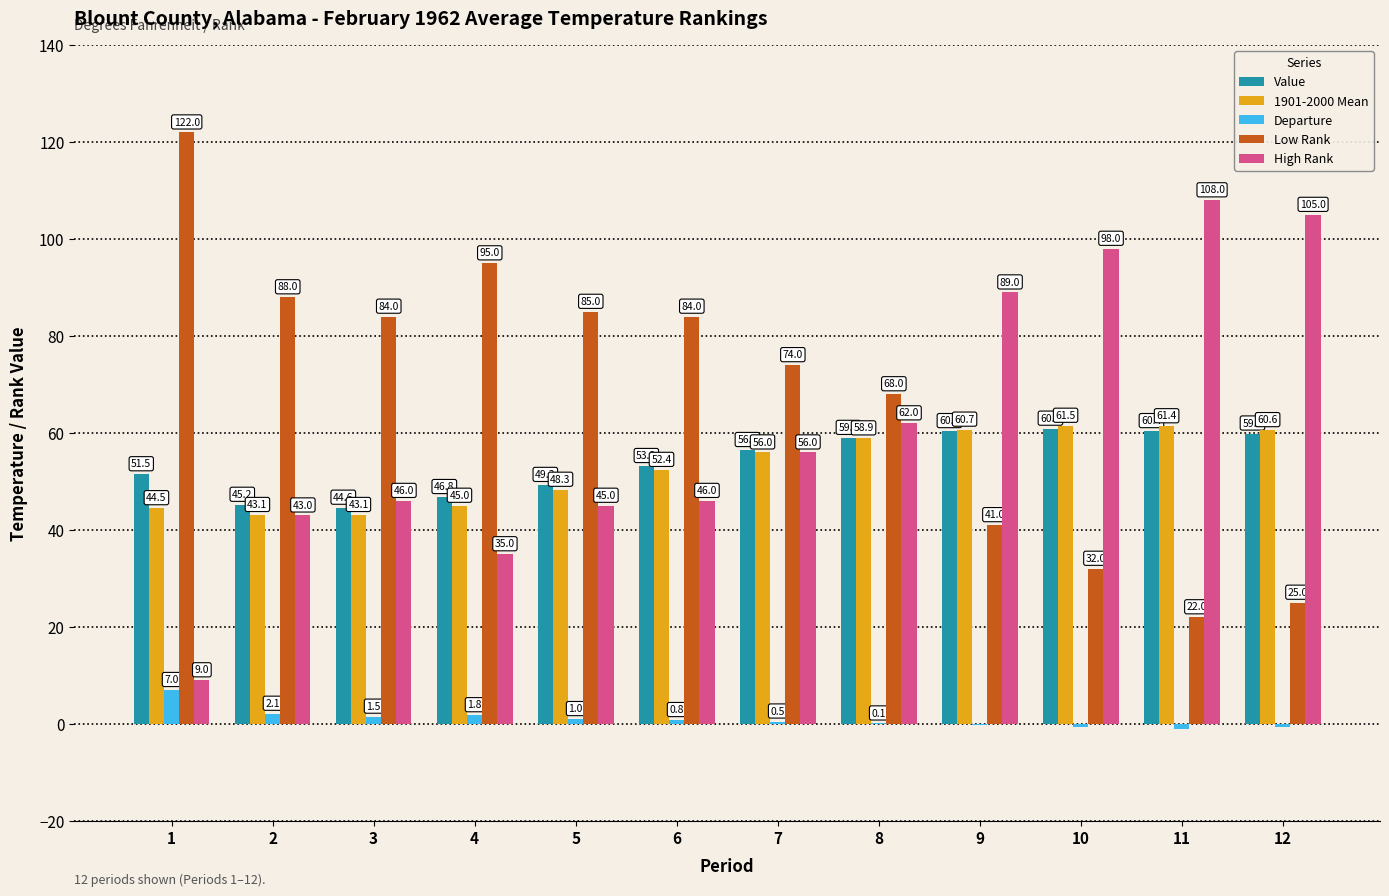

What is the spread (max minus min) of values at 3?

82.5